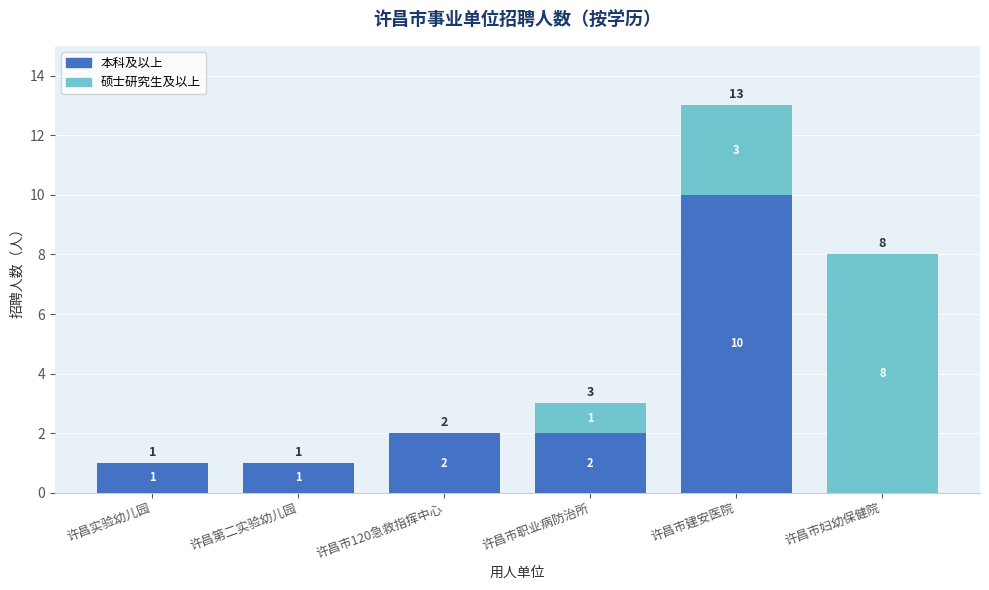

At which category is the sum across all series the highest?

许昌市建安医院